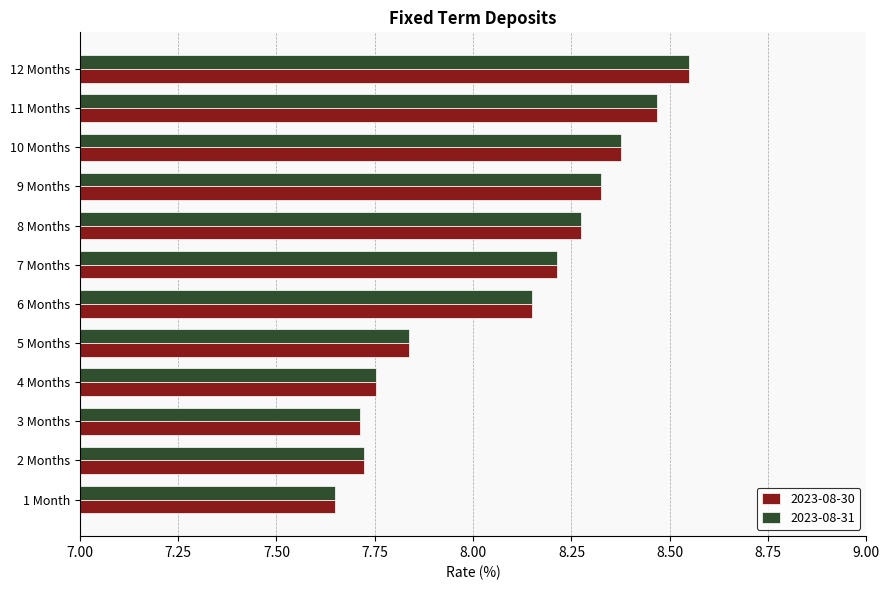

Which category has the highest value in the 2023-08-30 series?

12 Months